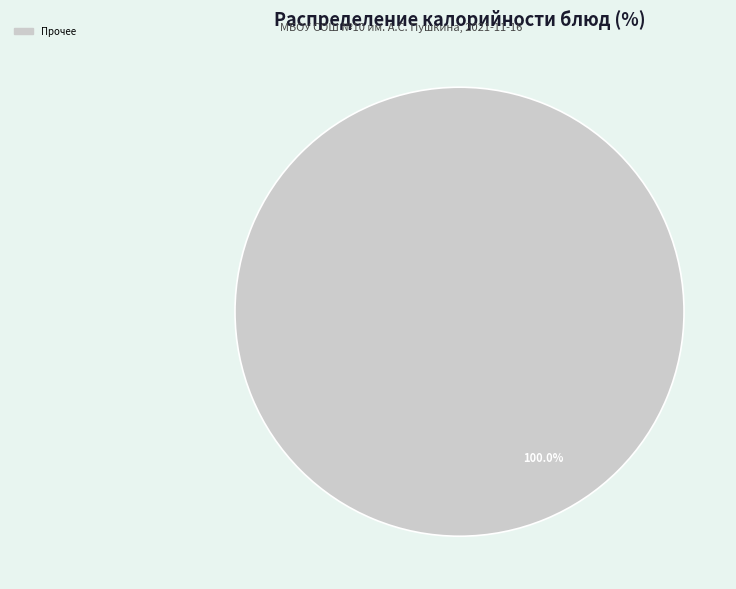

Does any single category account for the majority?

Yes